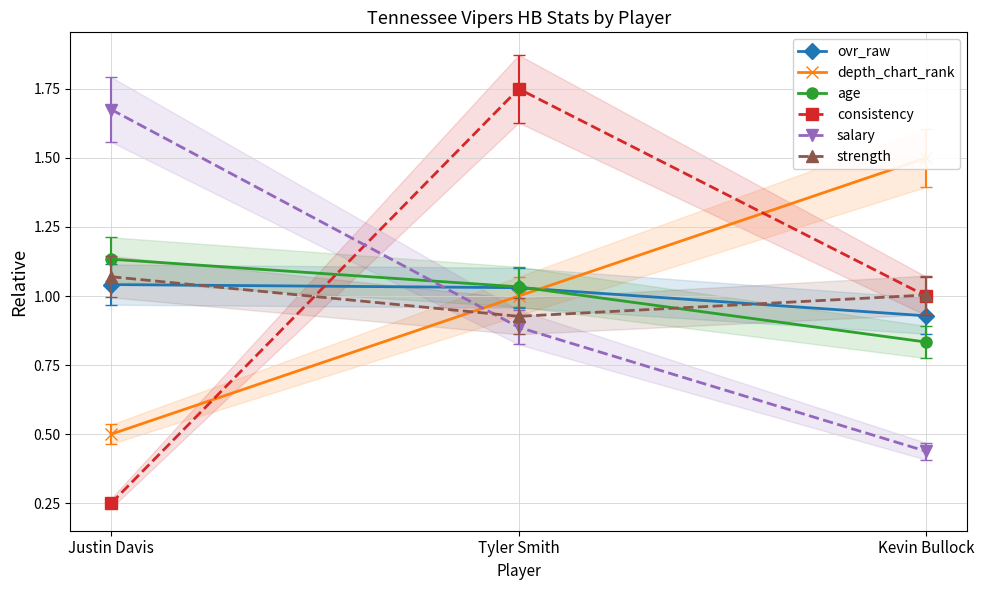

At which label does ovr_raw reach its minimum?

Kevin Bullock